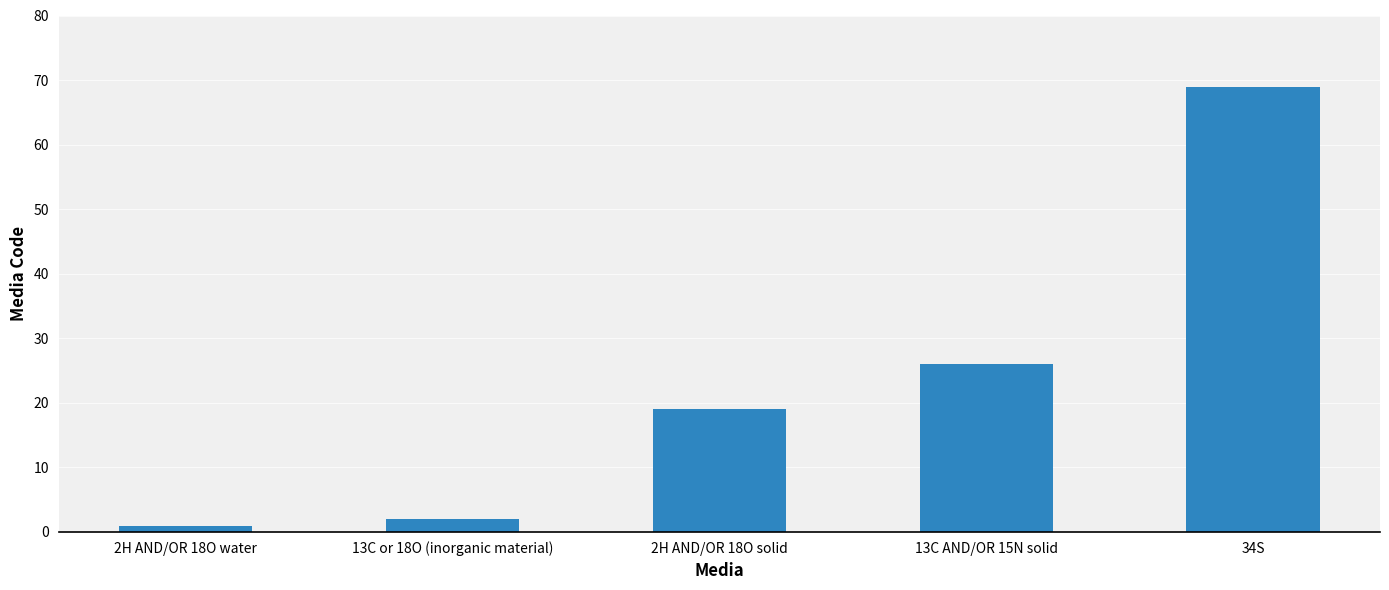

What is the difference between the maximum and minimum values?

68